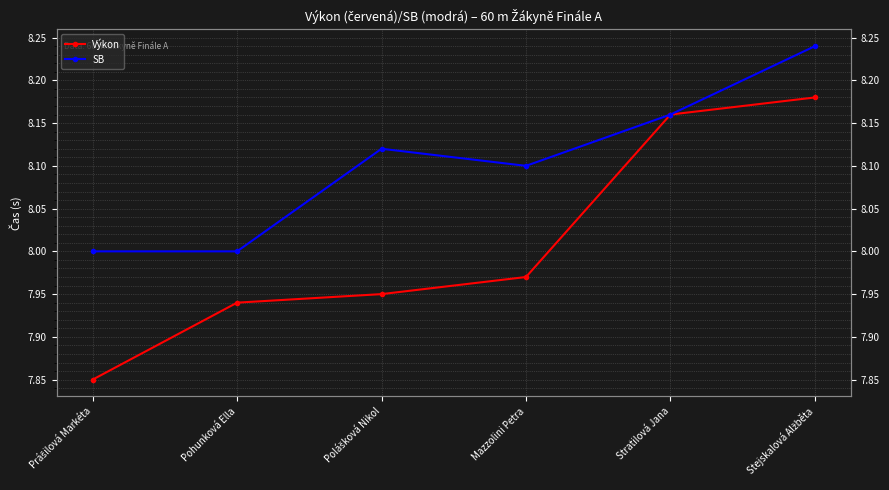

Is the value of Výkon at Polášková Nikol greater than the value of SB at Stratilová Jana?

No